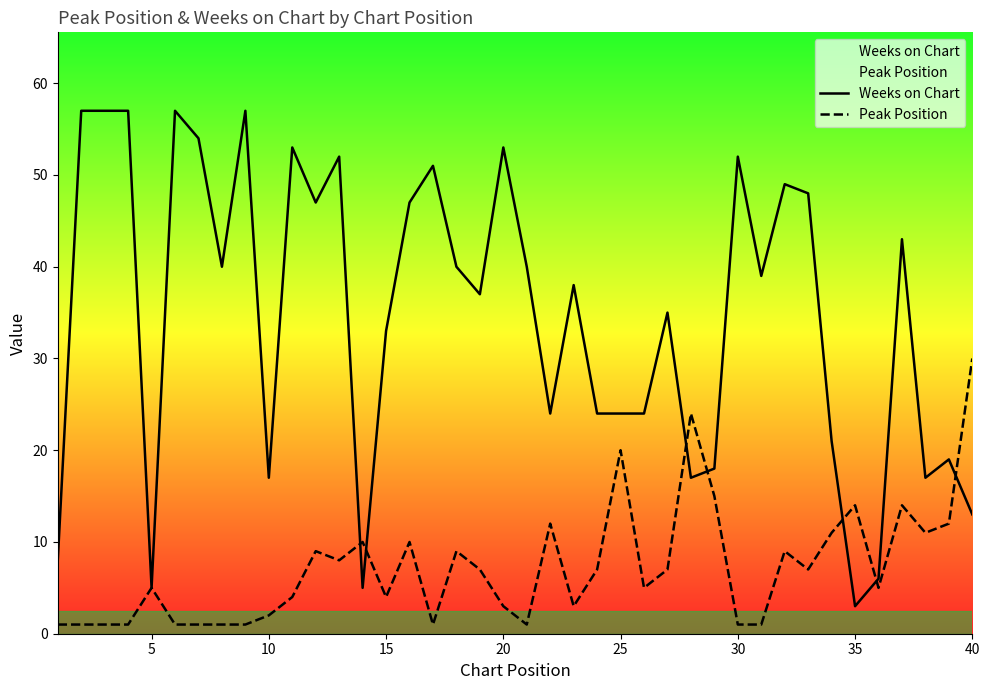

What is the maximum value shown in the chart?

57